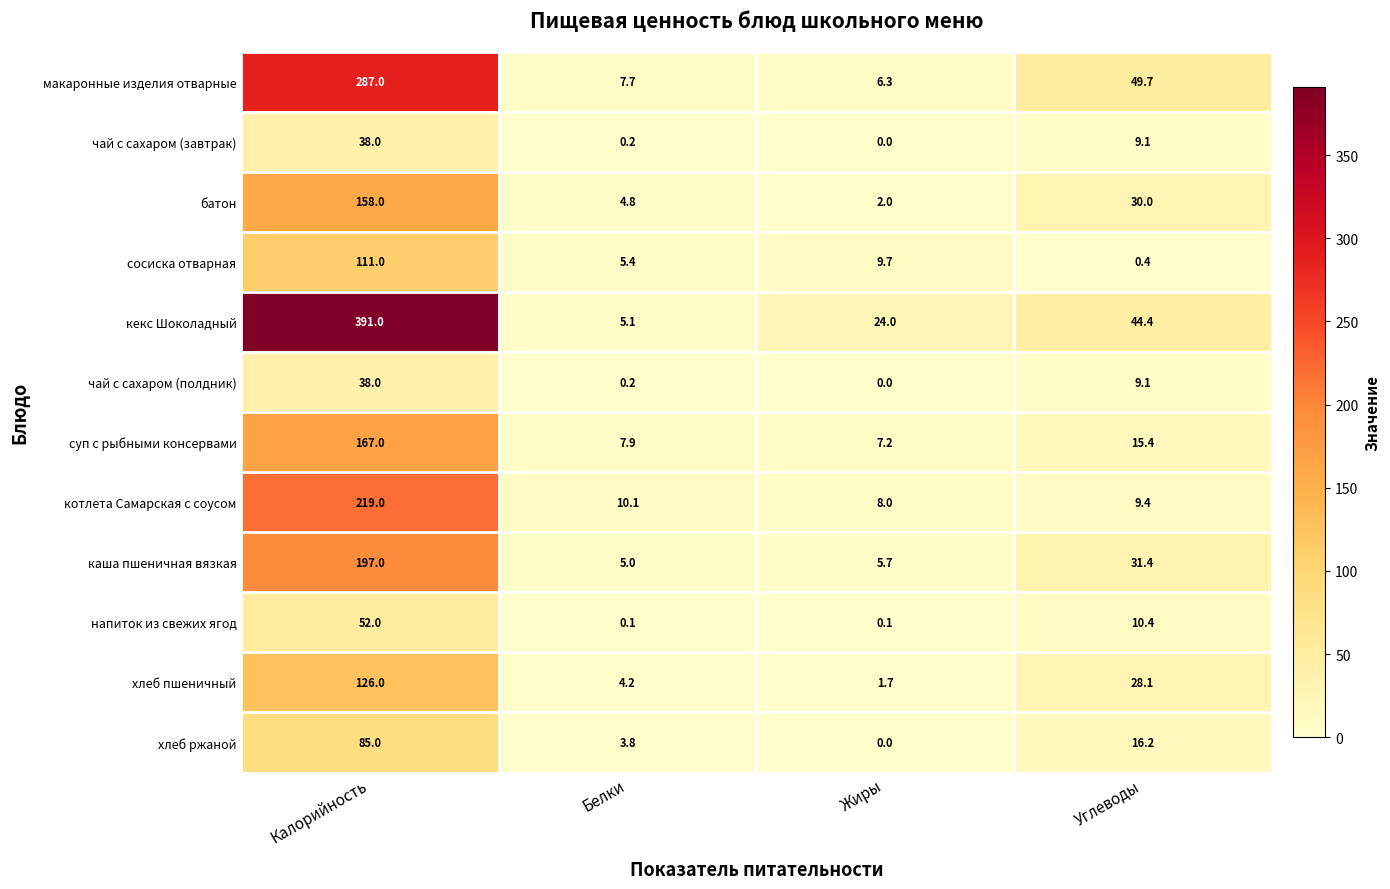

Which series has the largest total across all categories?

кекс Шоколадный